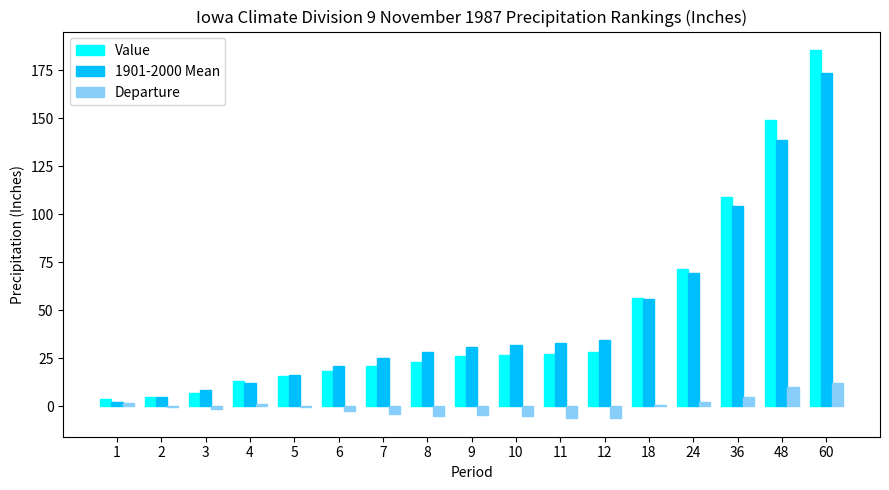

Where does the 1901-2000 Mean series first go above 30?

9